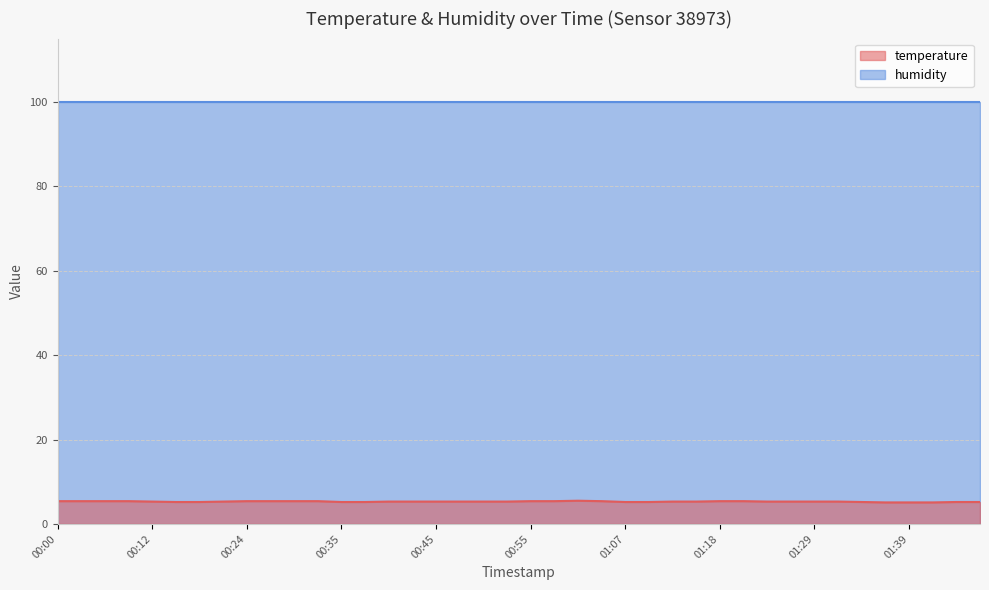

True or false: the data has more than 0 interior local peaks.

True